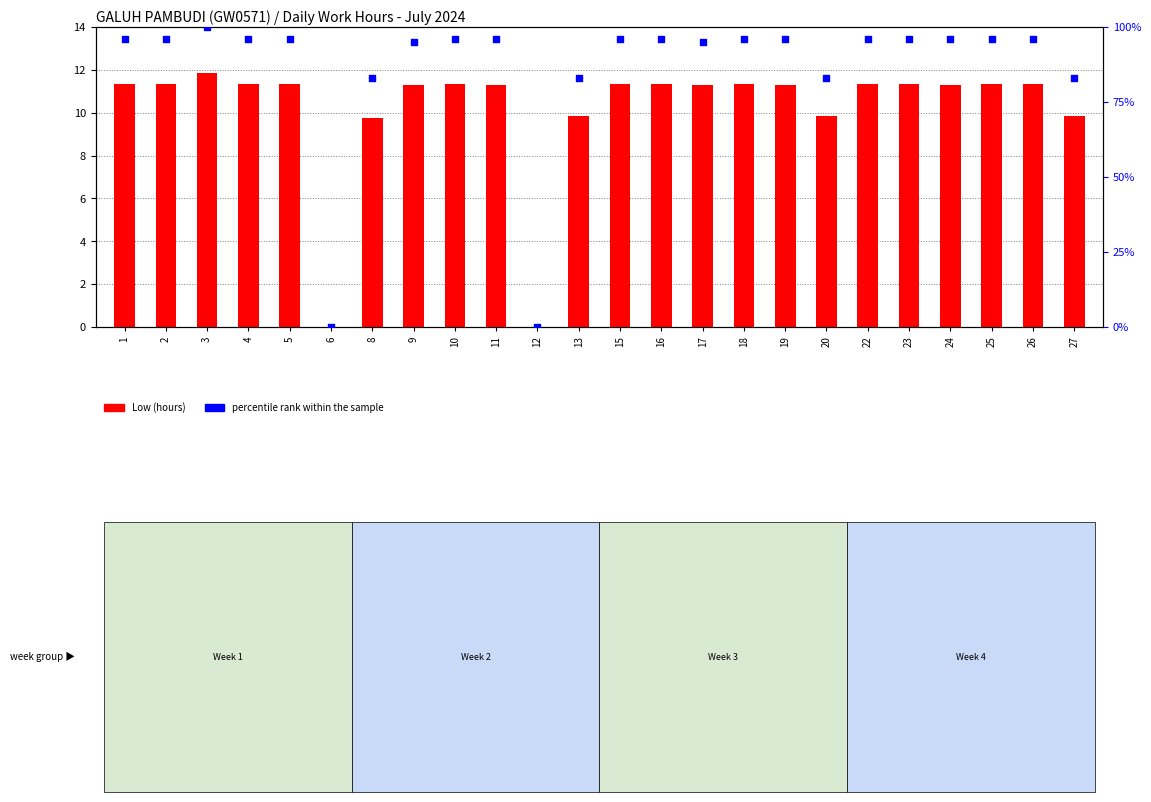

Which series reaches the maximum Y coordinate?

percentile rank within the sample